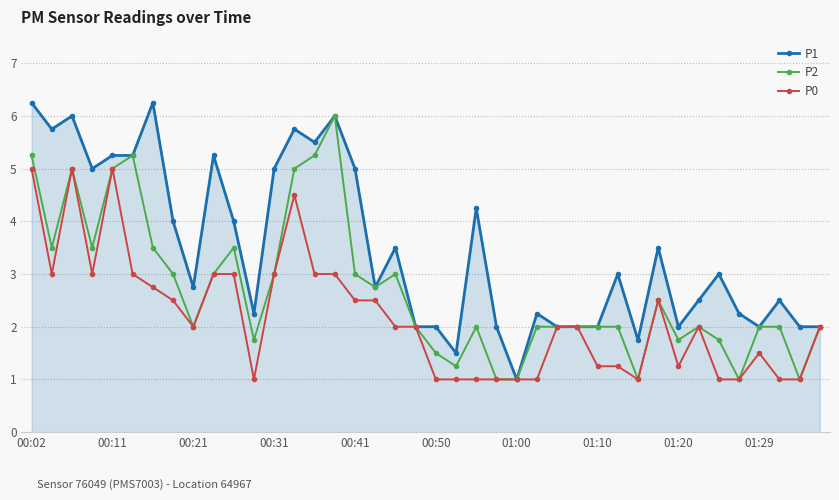

Does the chart display data point markers on the line(s)?

Yes